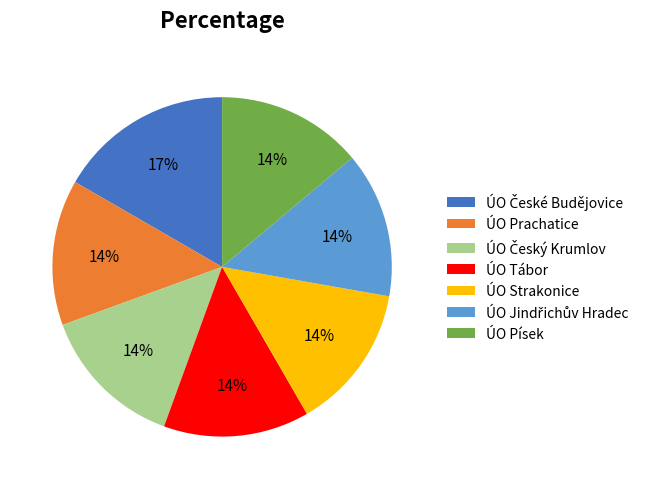

To the nearest percent, what percentage of the pie is ÚO Strakonice?

14%